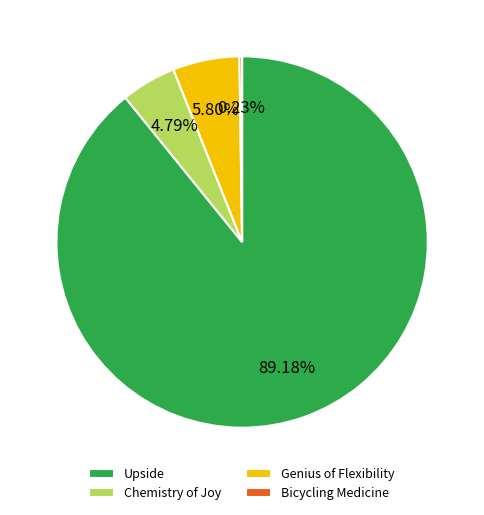

To the nearest percent, what is the difference between the Genius of Flexibility and Chemistry of Joy slice percentages?

1%